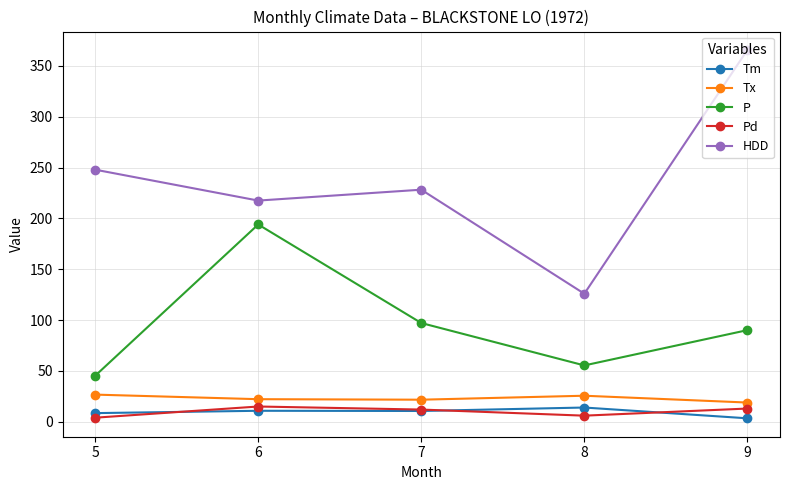

What is the spread (max minus min) of values at 5?

243.9